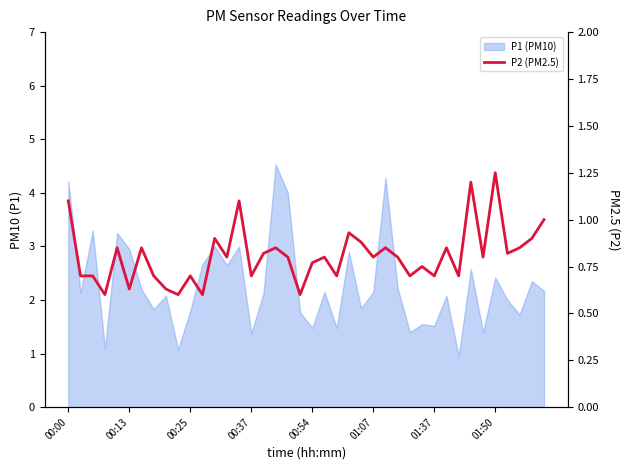

What is the value of the 14th point from the left?

0.8